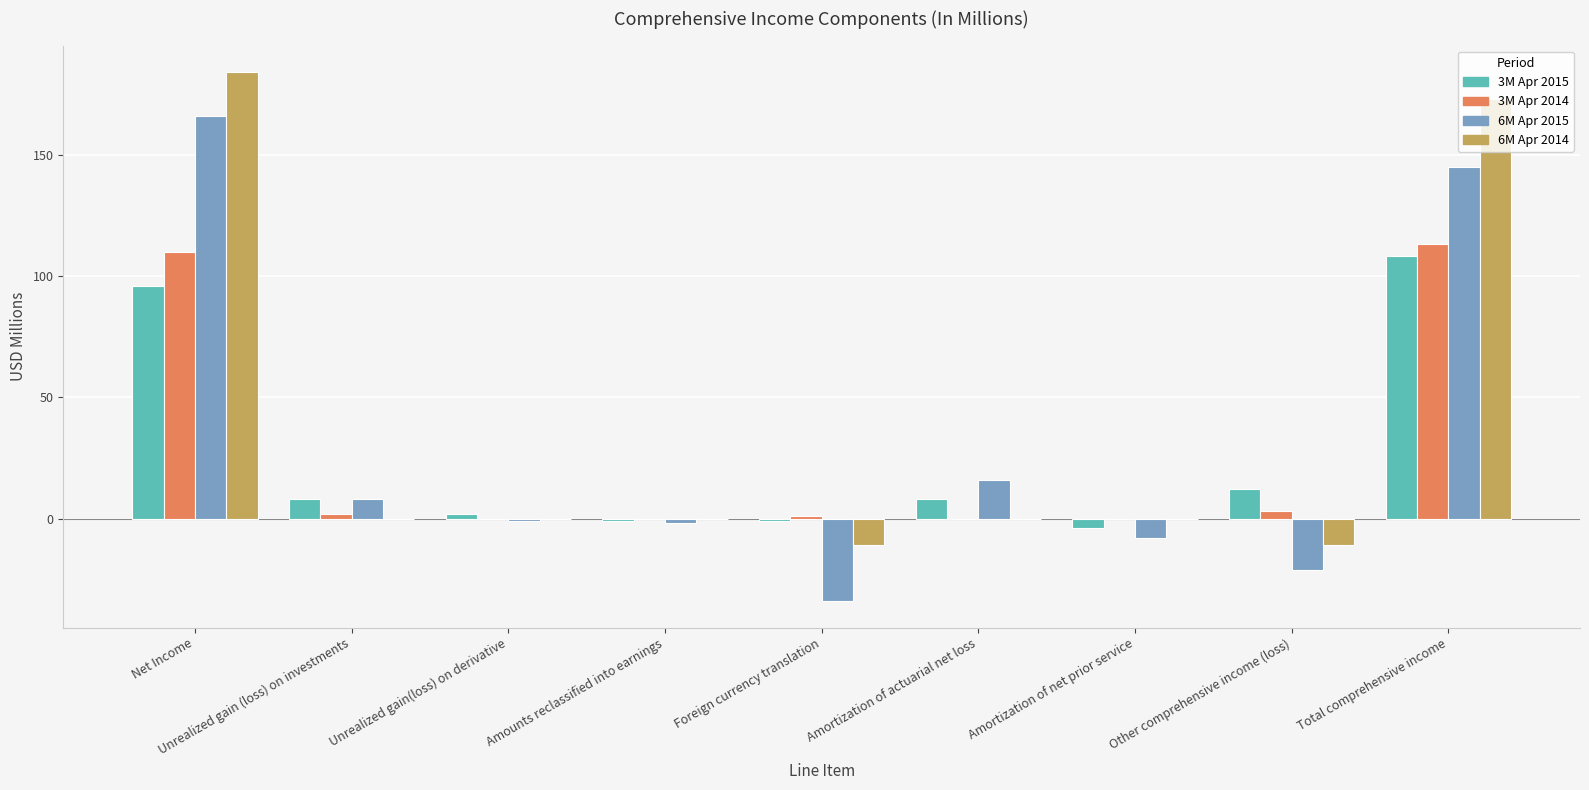

The value of 3M Apr 2014 at Unrealized gain(loss) on derivative is 66. True or false?

False